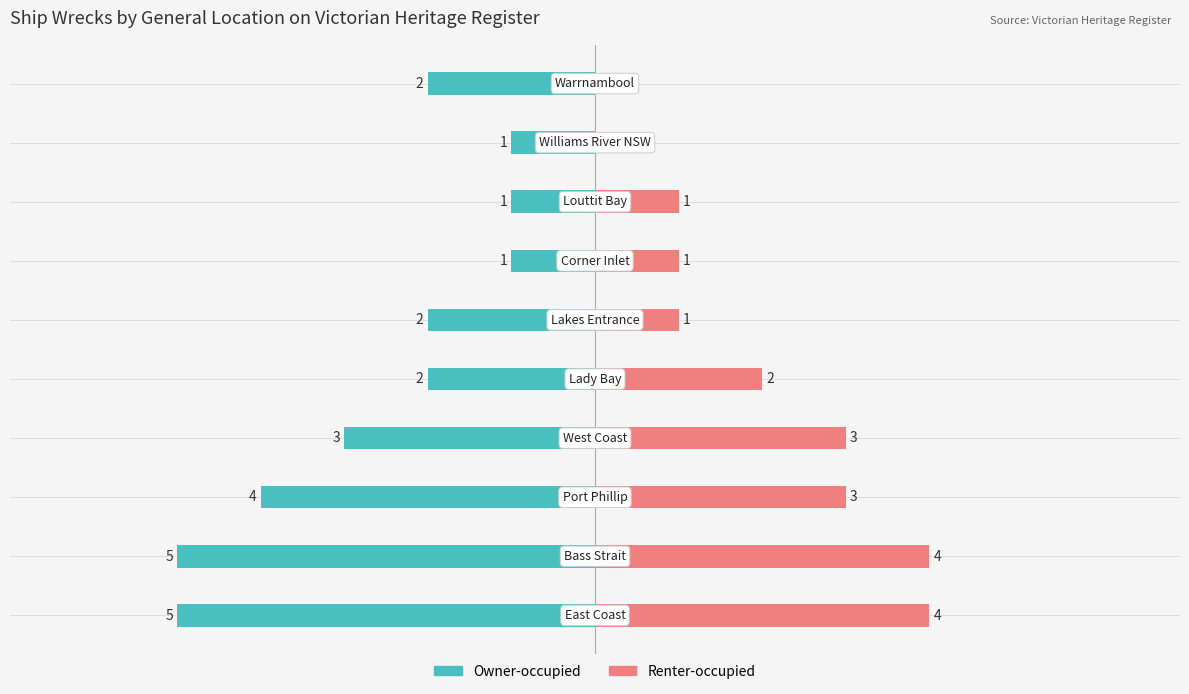

Reading left to right, extract all data points from this chart.

Owner-occupied: 0=-5	1=-5	2=-4	3=-3	4=-2	5=-2	6=-1	7=-1	8=-1	9=-2
Renter-occupied: 0=4	1=4	2=3	3=3	4=2	5=1	6=1	7=1	8=0	9=0